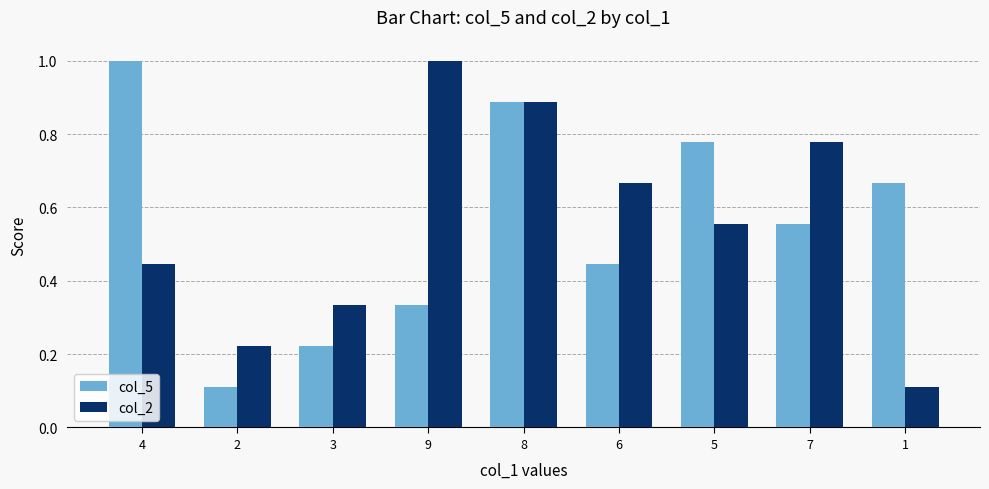

Is it true that col_5 equals 0.1 at 9?

False